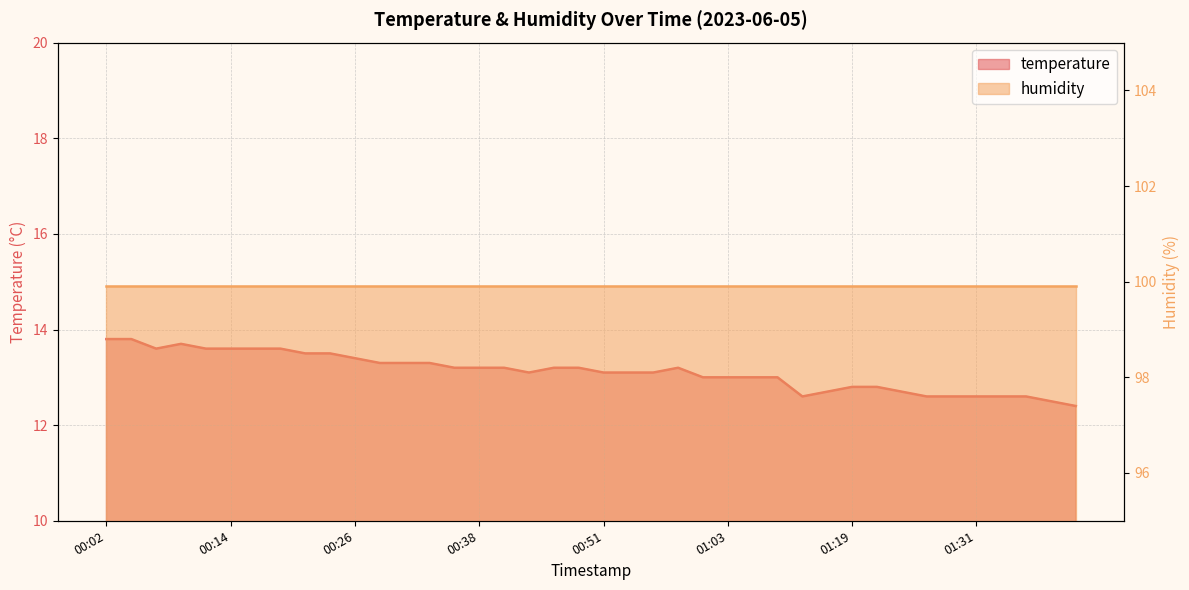

What is the smallest value displayed?

12.4